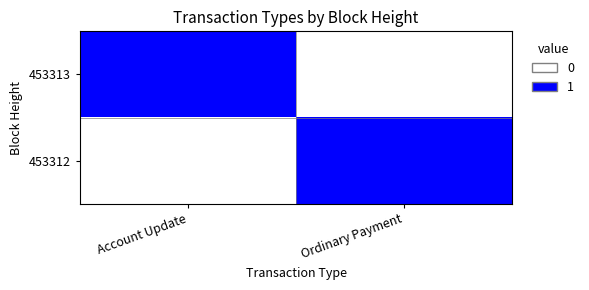

What is the total value across all series at Account Update?

1